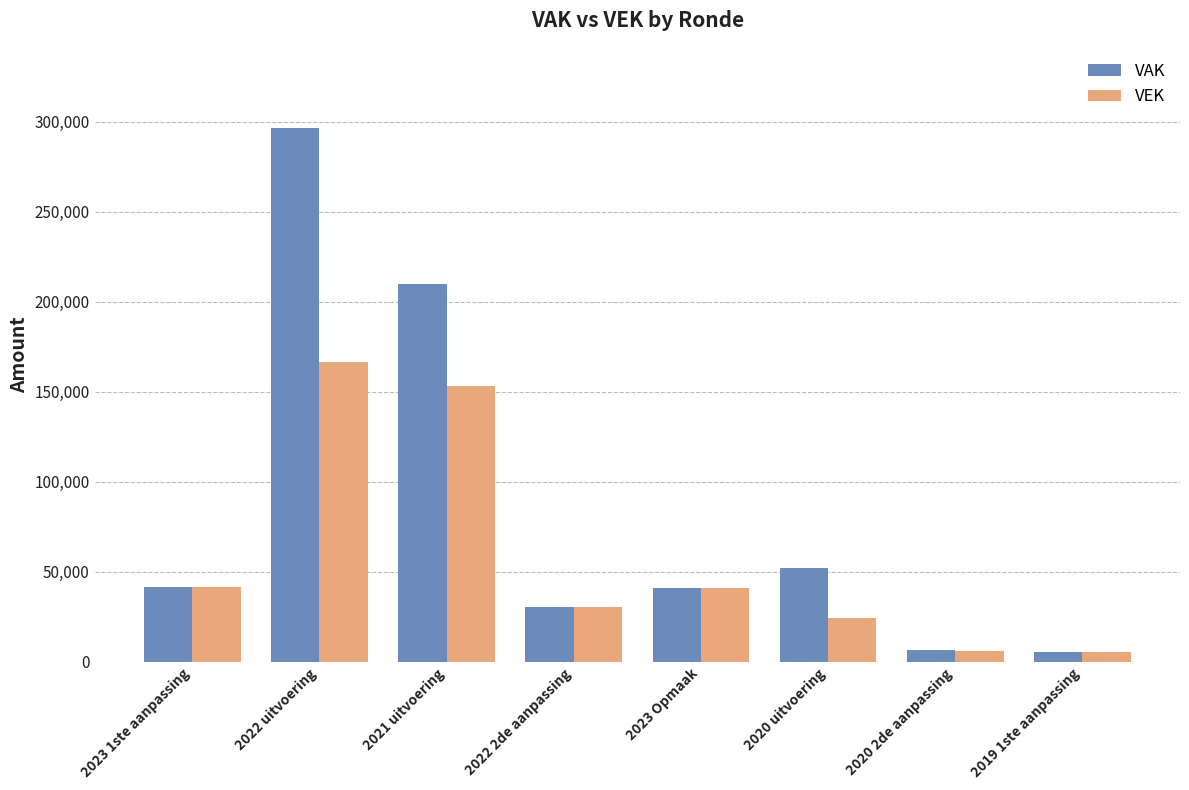

What is the difference between the VEK values at 2023 Opmaak and 2022 2de aanpassing?

10653